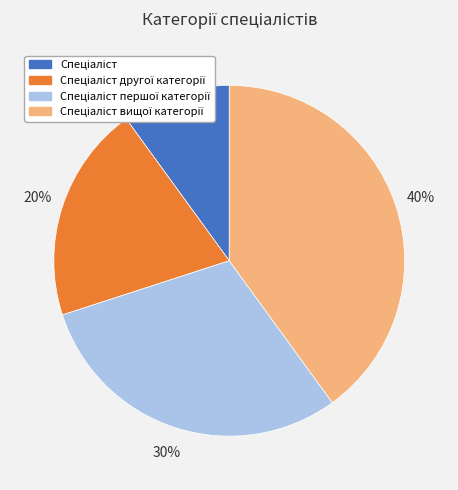

Does any single category account for the majority?

No